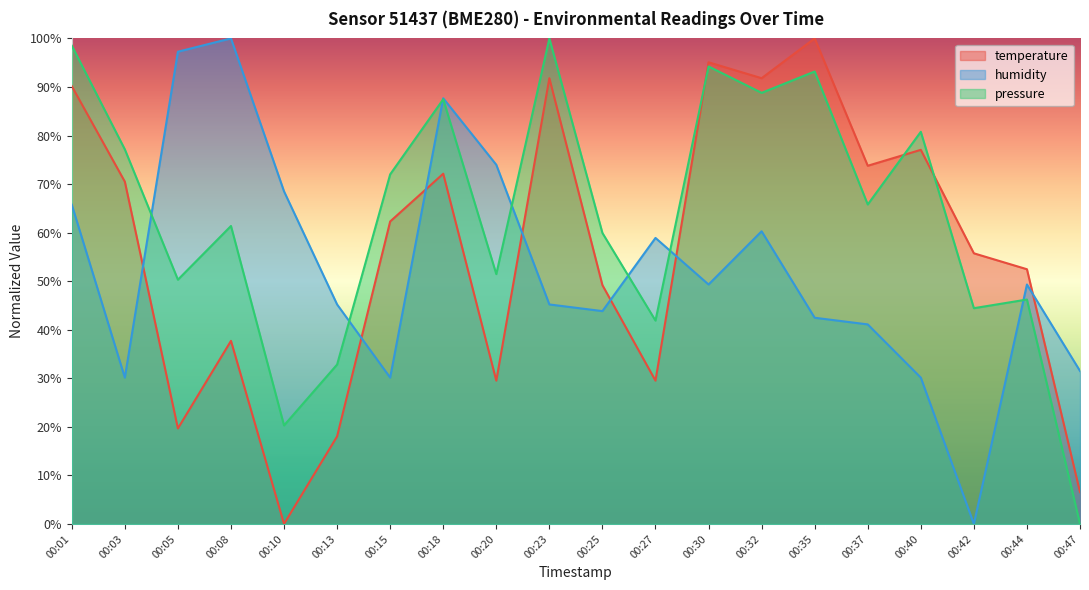

How many intersections are there between temperature and pressure?

3